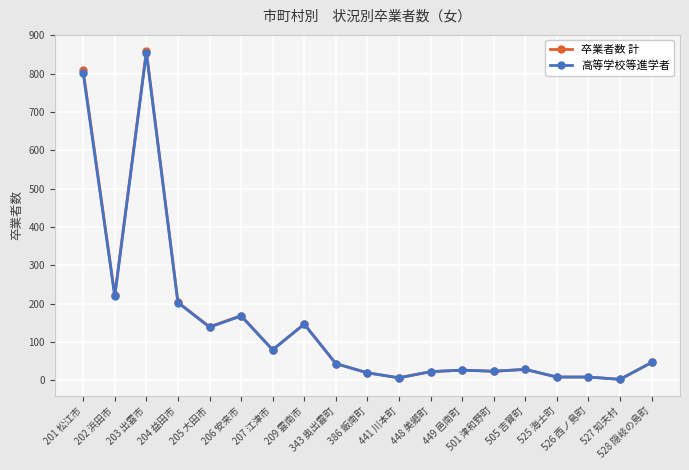

At which label is 卒業者数 計 closest to 430?

202 浜田市